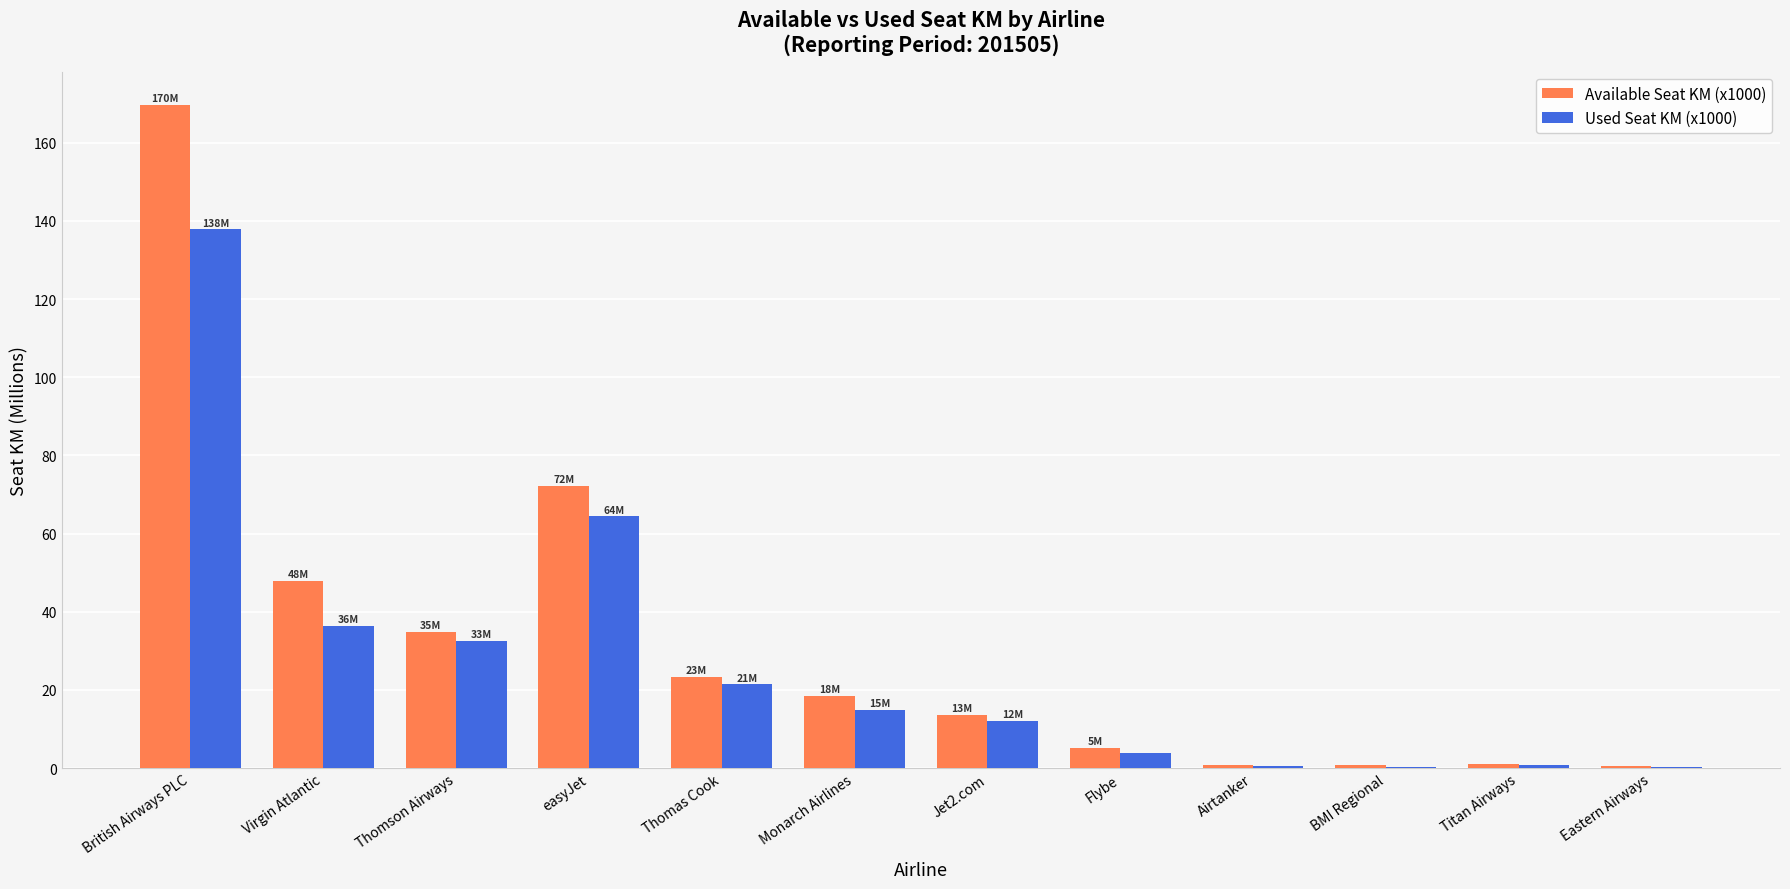

At which label does Available Seat KM (x1000) reach its peak?

British Airways PLC